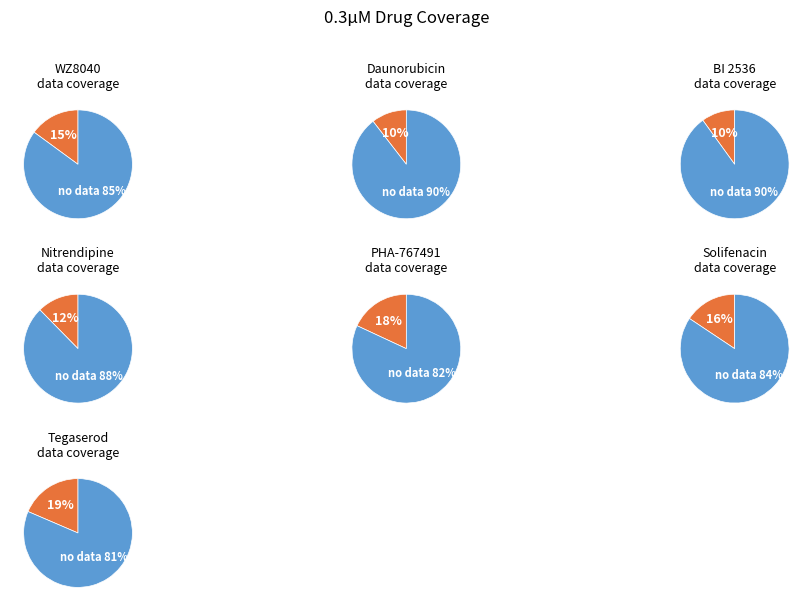

To the nearest percent, what is the combined percentage of Solifenacin and PHA-767491?

34%